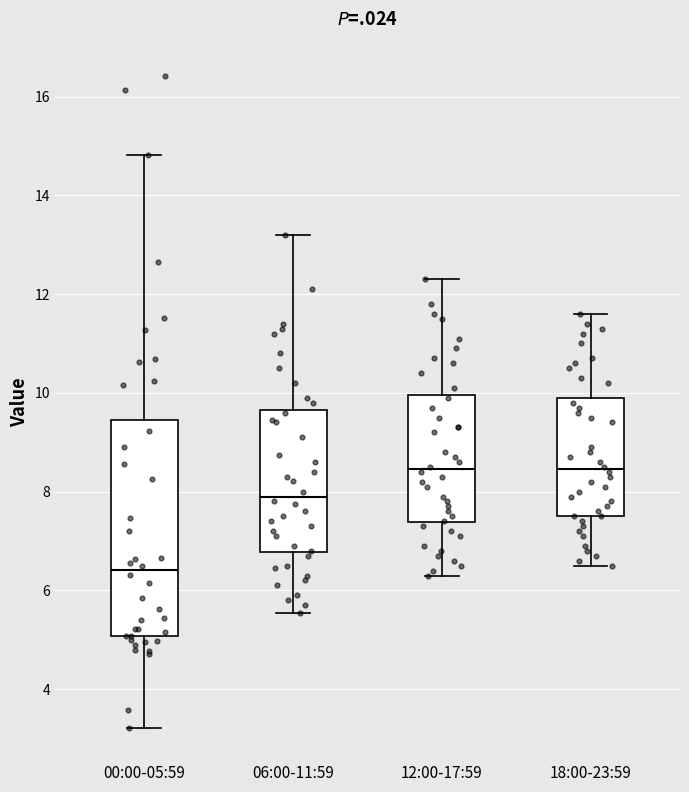

Reading left to right, read every box against the y-axis: the position of its median line, the range the box covers, and the ends of its whiskers. The values are not printed on the chart, so give them approximately, as read against the axis.

00:00-05:59: median 6.4, box 5.0 to 9.4, whiskers 3.2 to 14.8
06:00-11:59: median 8.0, box 6.8 to 9.6, whiskers 5.6 to 13.2
12:00-17:59: median 8.4, box 7.4 to 10.0, whiskers 6.4 to 12.4
18:00-23:59: median 8.4, box 7.6 to 10.0, whiskers 6.6 to 11.6